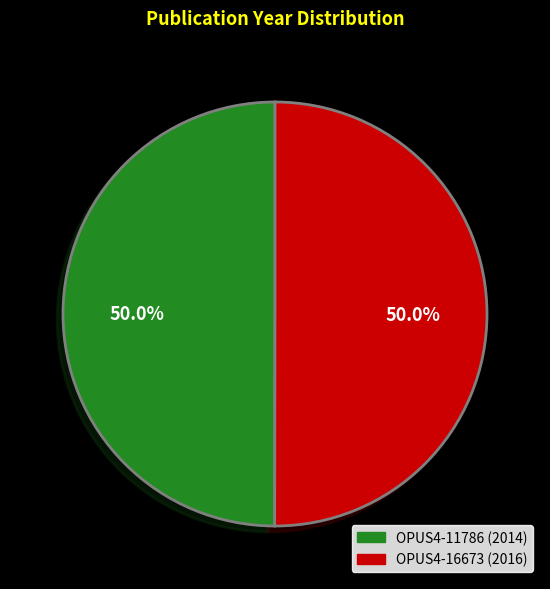

To the nearest percent, what portion does OPUS4-11786 represent?

50%